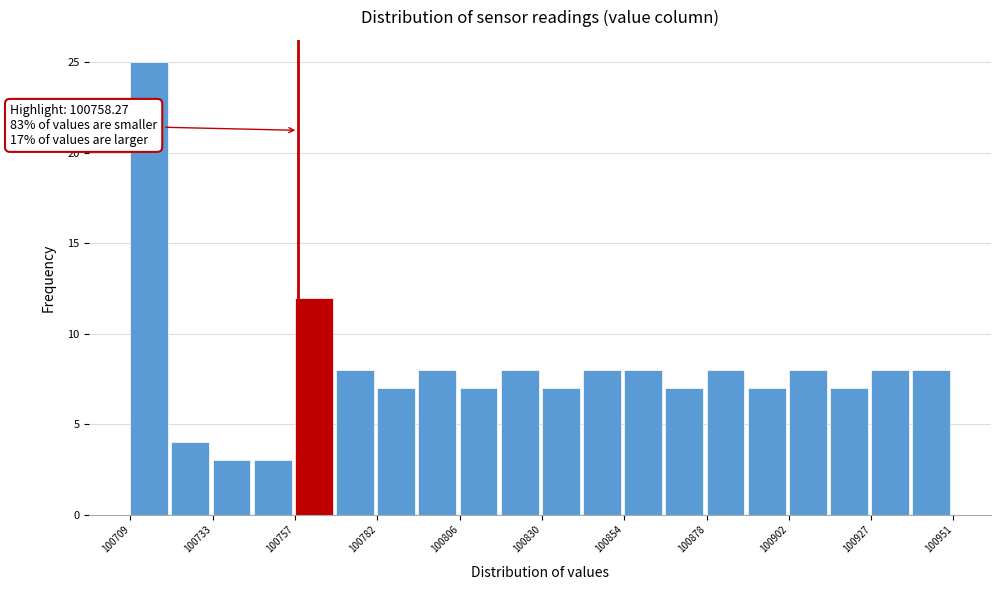

Around what value on the x-axis is the tallest bar? Give the approximate position of its centre, as read against the axis.

100715